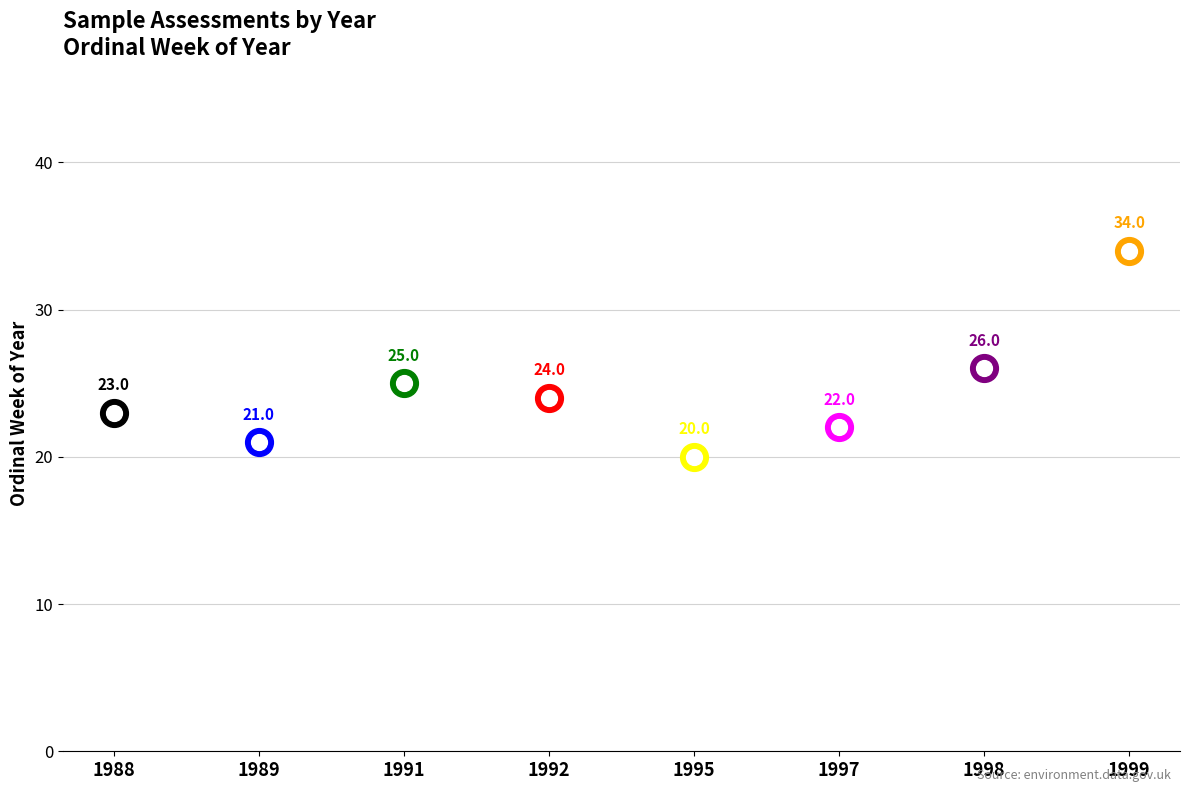

What is the change in value from 1991 to 1995?

-5